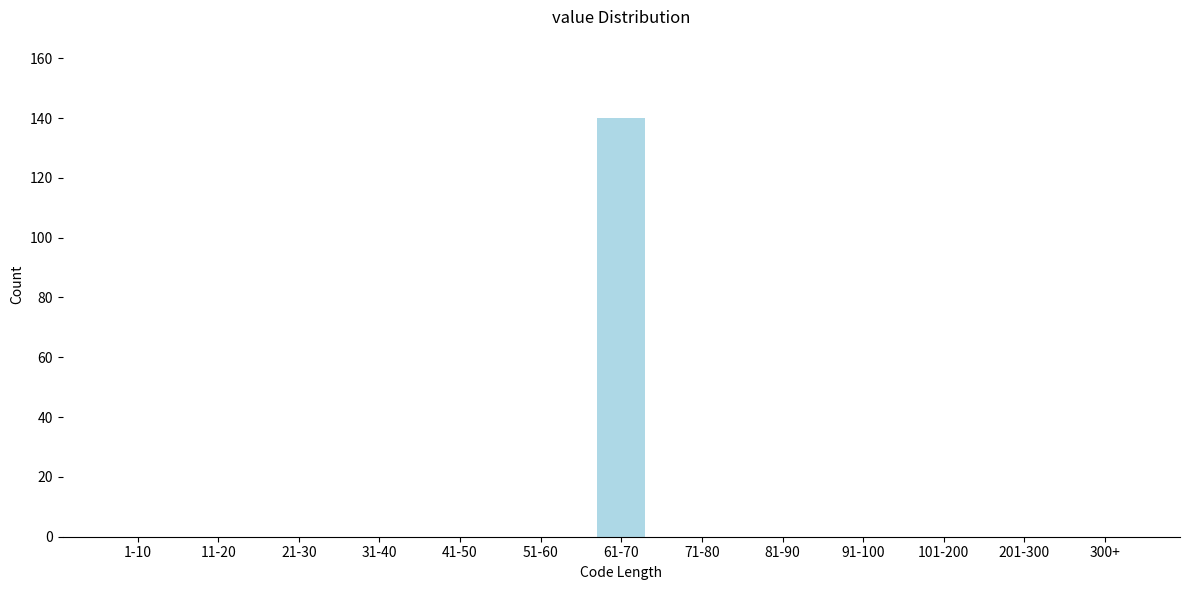

Reading left to right, extract all data points from this chart.

1-10=0	11-20=0	21-30=0	31-40=0	41-50=0	51-60=0	61-70=140	71-80=0	81-90=0	91-100=0	101-200=0	201-300=0	300+=0